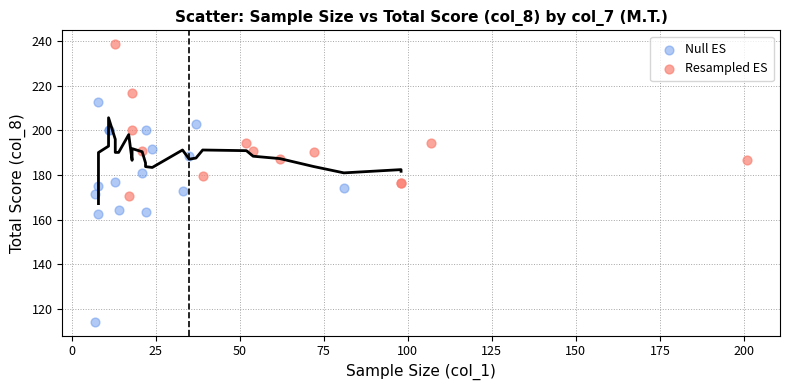

Which series reaches the minimum Y coordinate?

Null ES